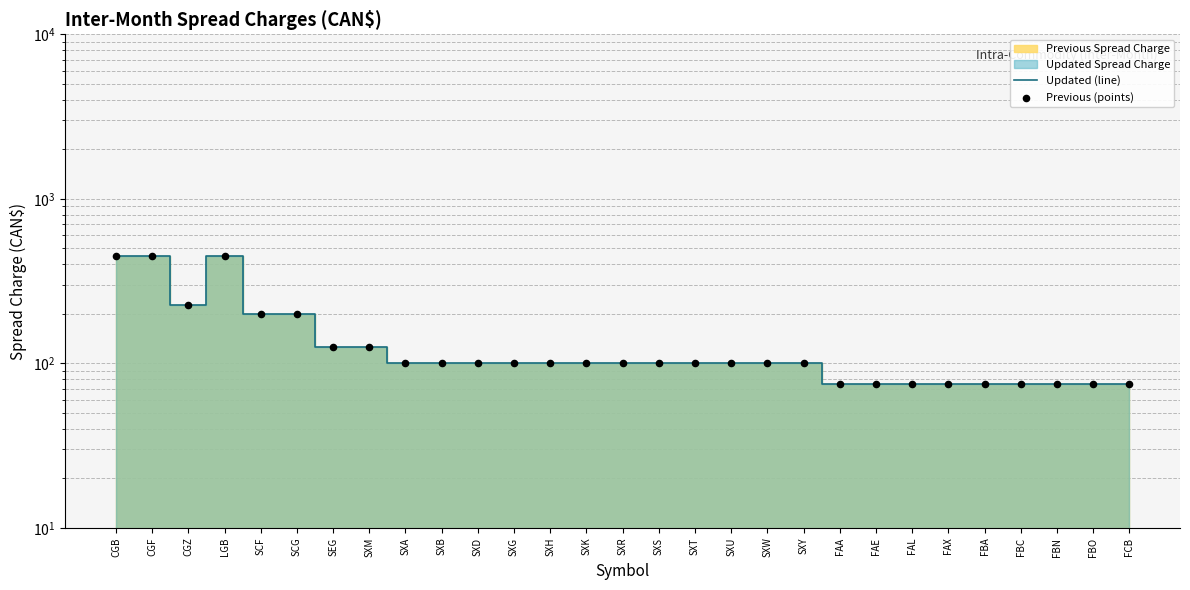

Is the value of Previous (points) at SXG greater than the value of Updated (line) at FAE?

Yes